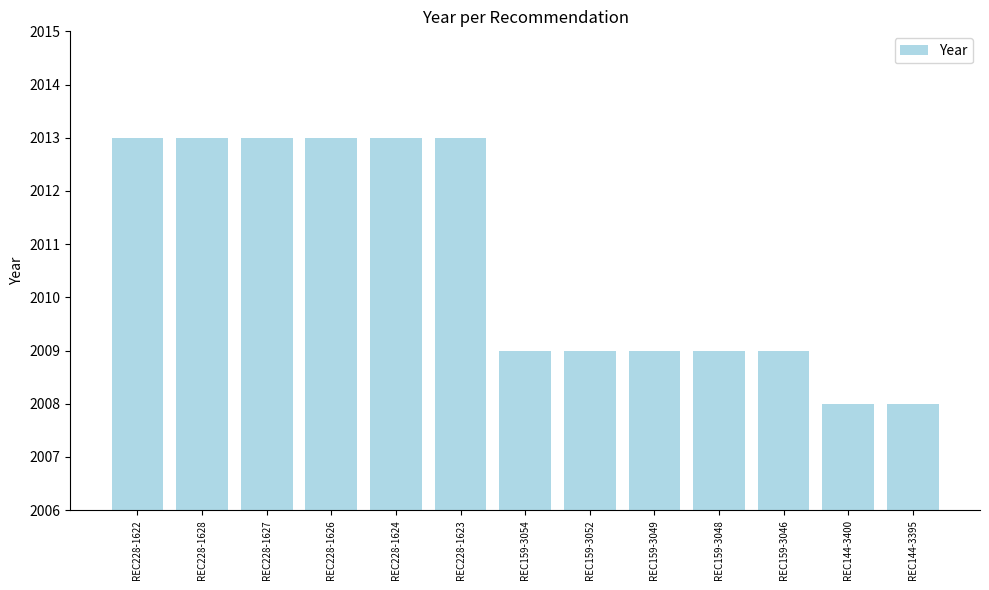

What position from the right is REC159-3054?

7